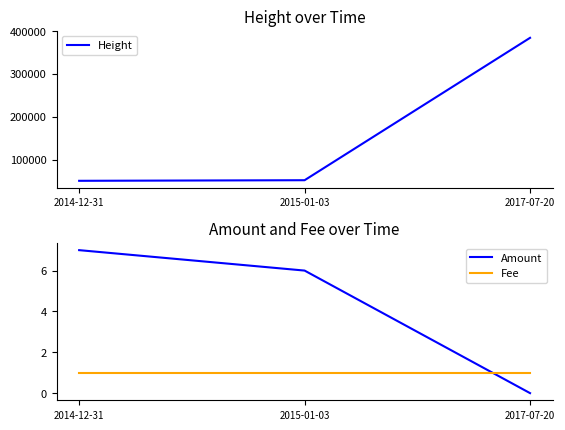

How many values in Amount are above zero?

2